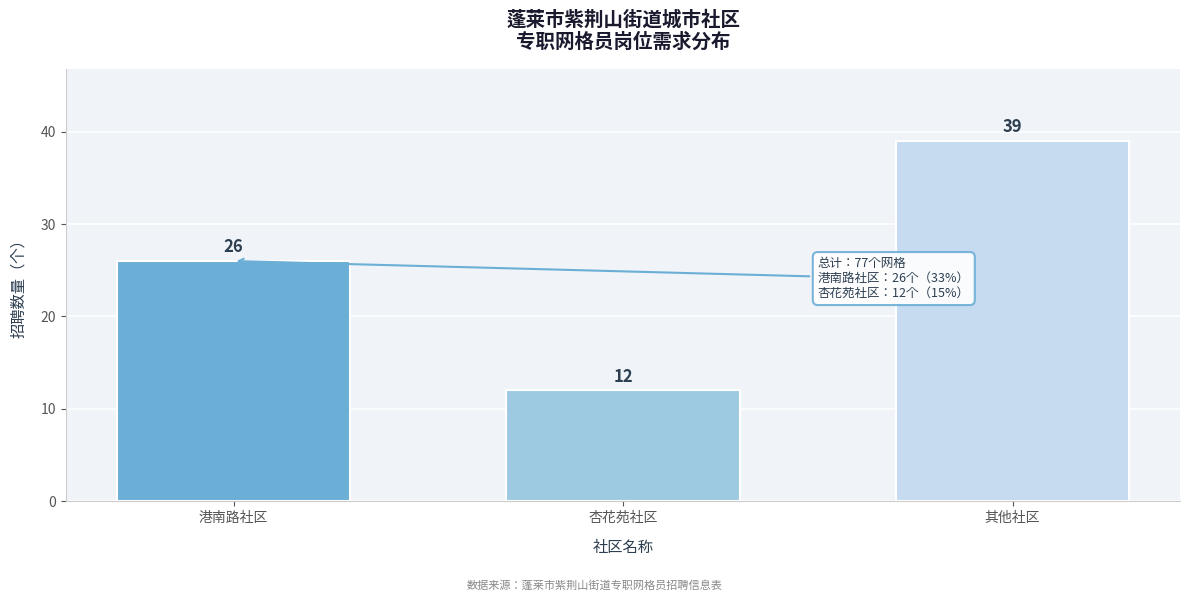

Reading left to right, extract all data points from this chart.

港南路社区=26	杏花苑社区=12	其他社区=39